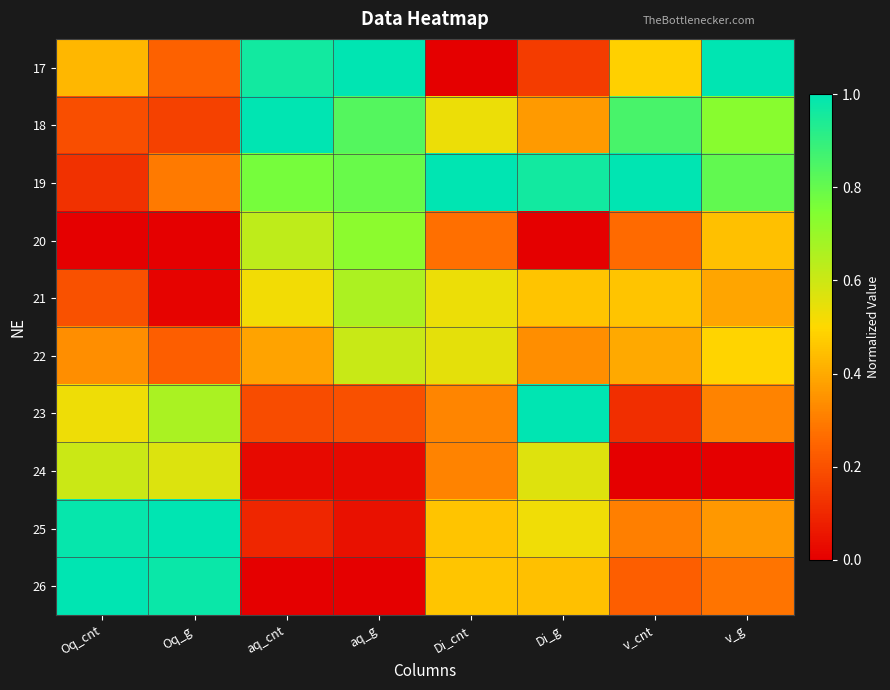

What is the greatest value displayed?

1.0